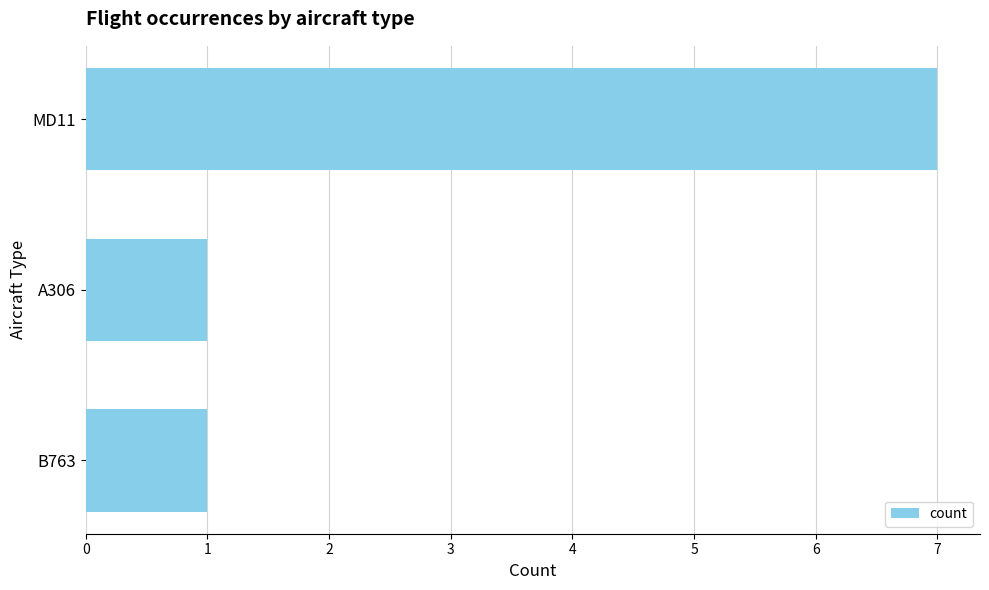

Which has a higher value, MD11 or A306?

MD11